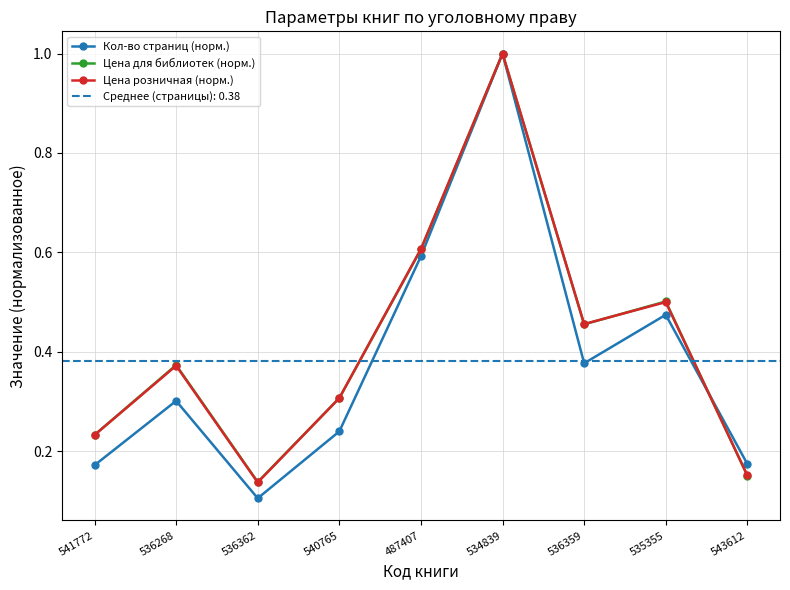

Does the chart have visible grid lines?

Yes